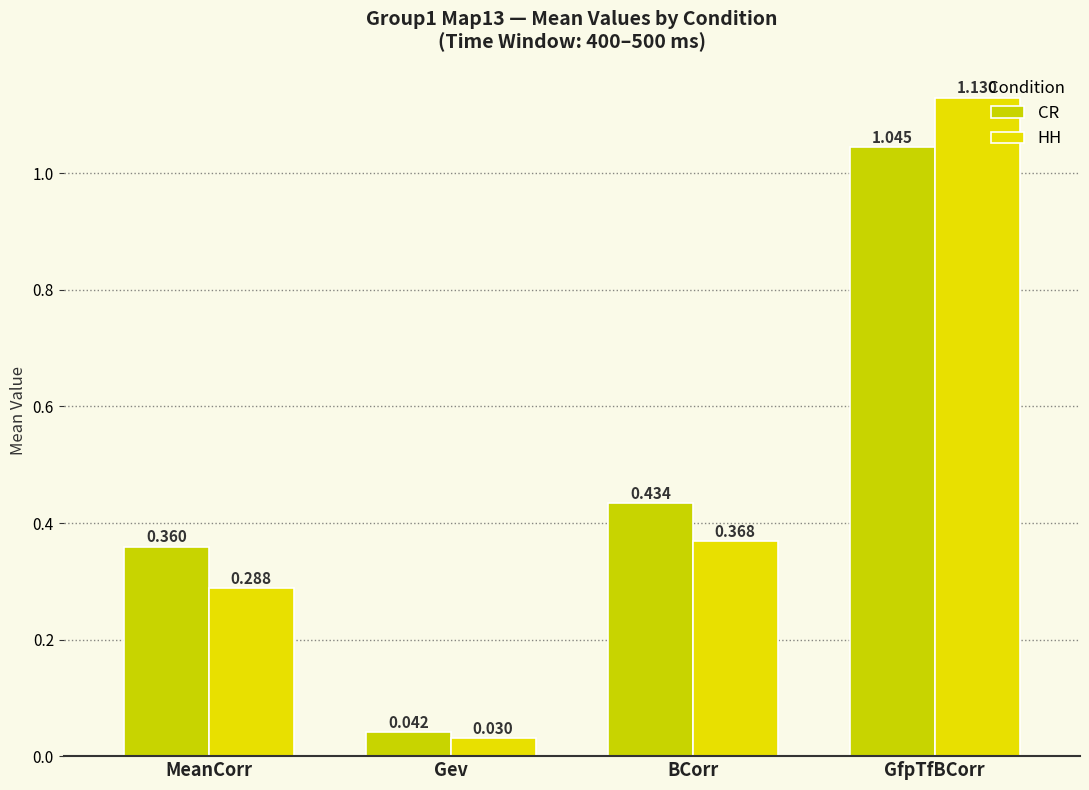

What are all the series names shown in the legend?

CR, HH